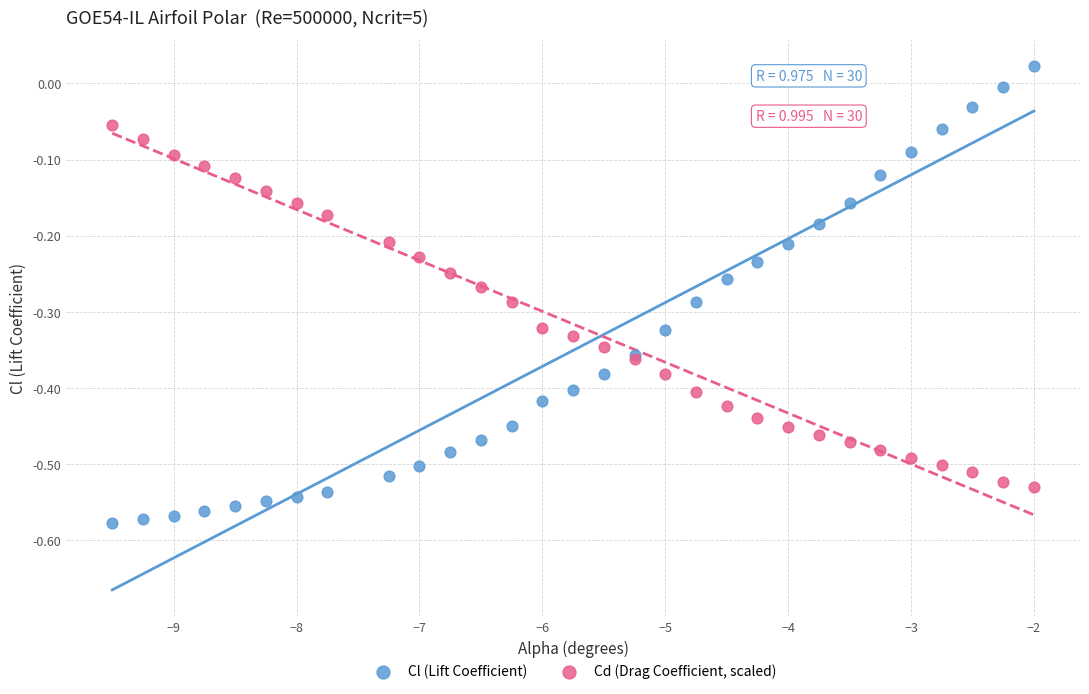

Which series reaches the maximum Y coordinate?

Cl (Lift Coefficient)